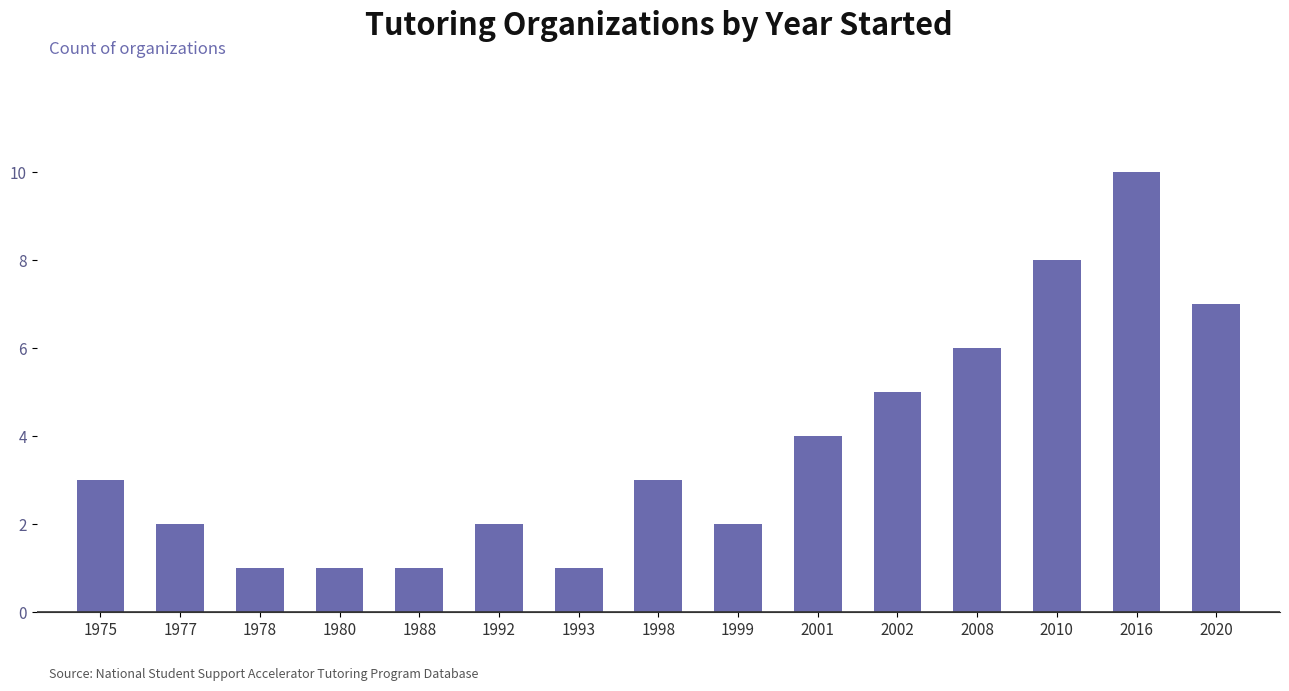

What is the value of the 9th bar from the left?

2